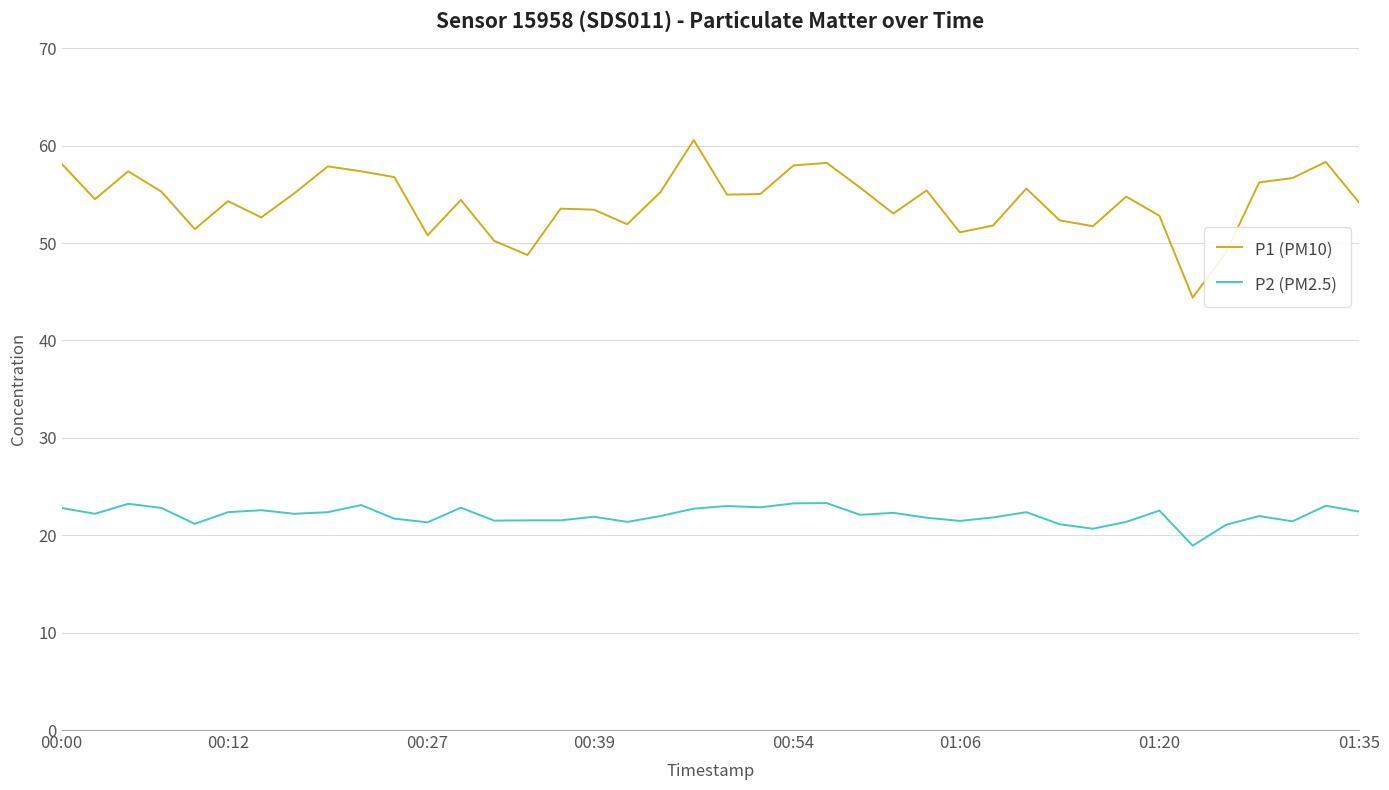

What are all the series names shown in the legend?

P1 (PM10), P2 (PM2.5)